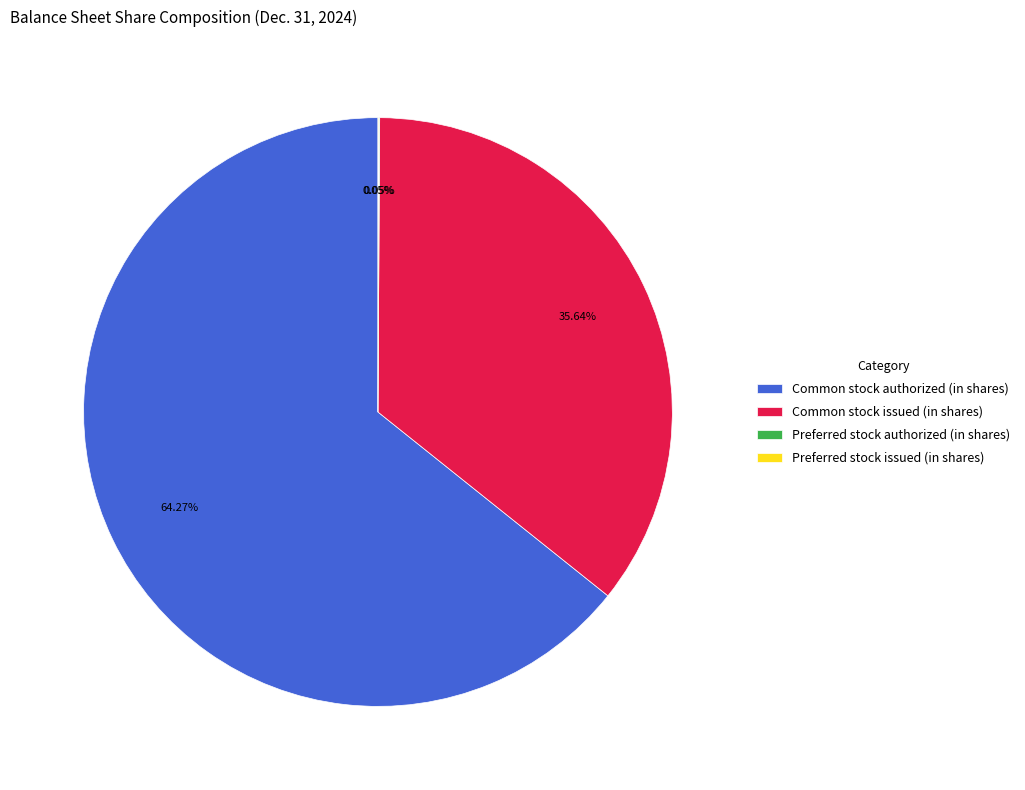

Does Common stock authorized (in shares) represent more than half of the total?

Yes